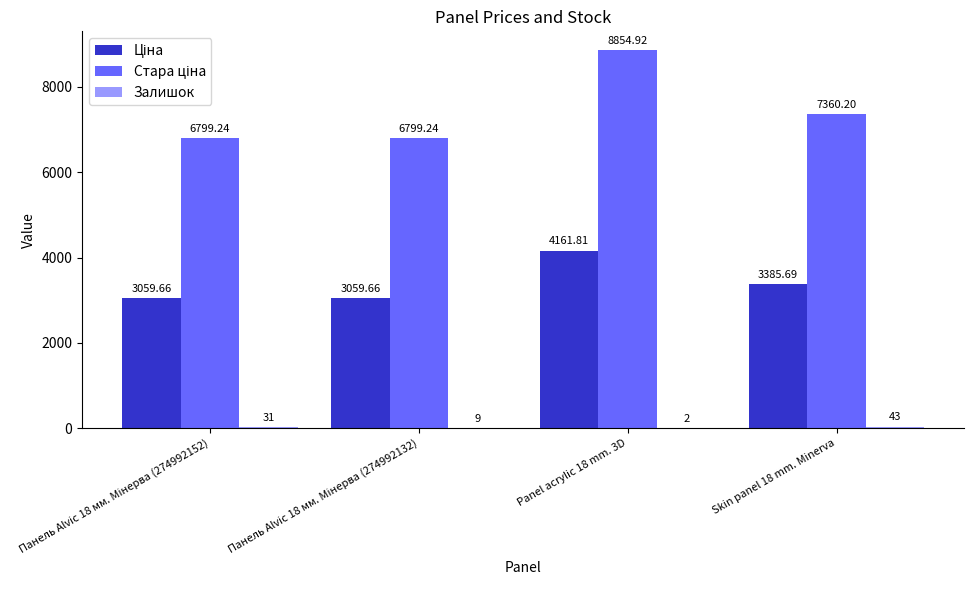

Read the Стара ціна value at Skin panel 18 mm. Minerva.

7360.2